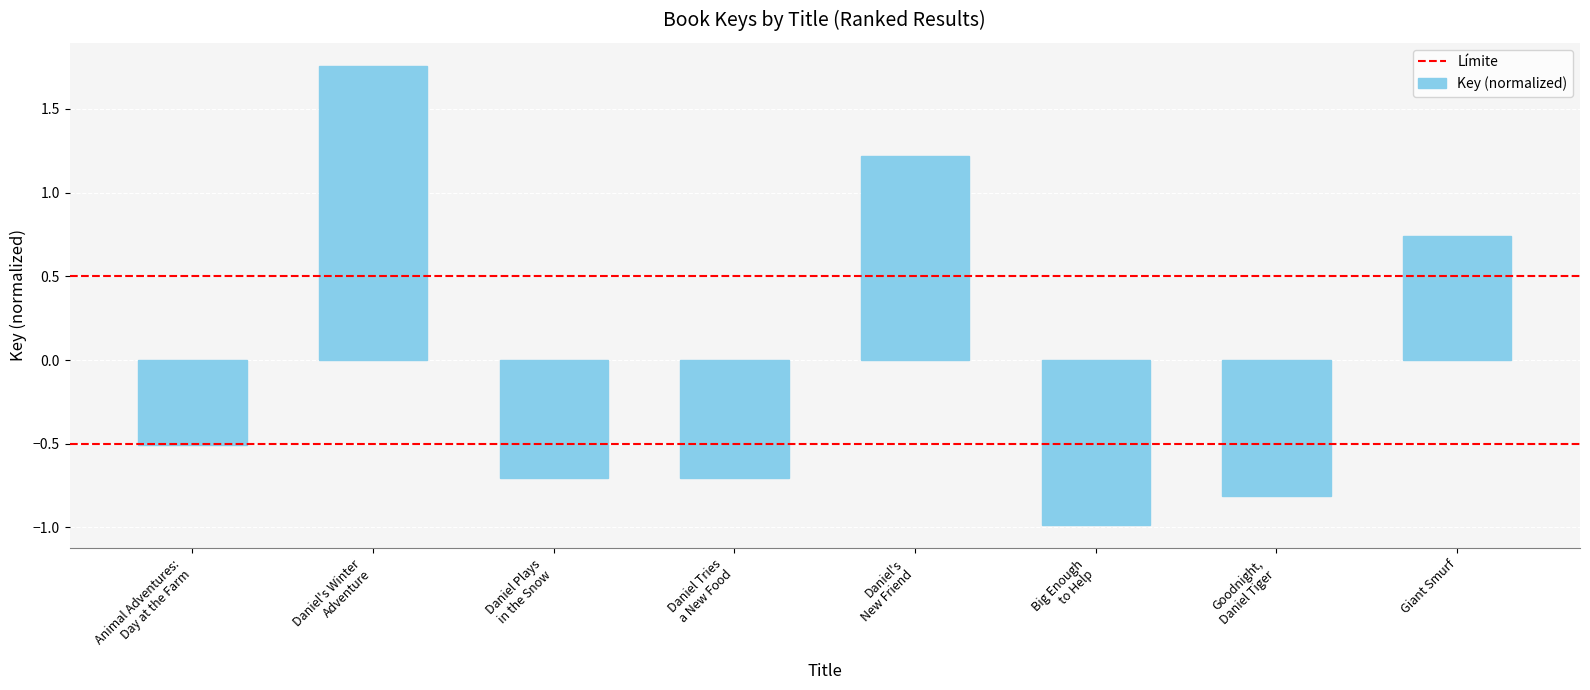

Count the number of data series in this chart.

1